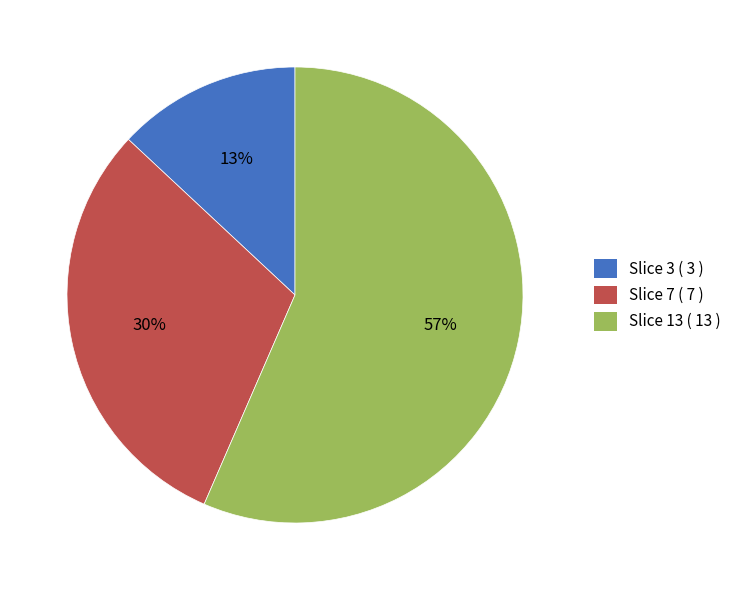

Which has a higher value, Slice 13 ( 13 ) or Slice 3 ( 3 )?

Slice 13 ( 13 )